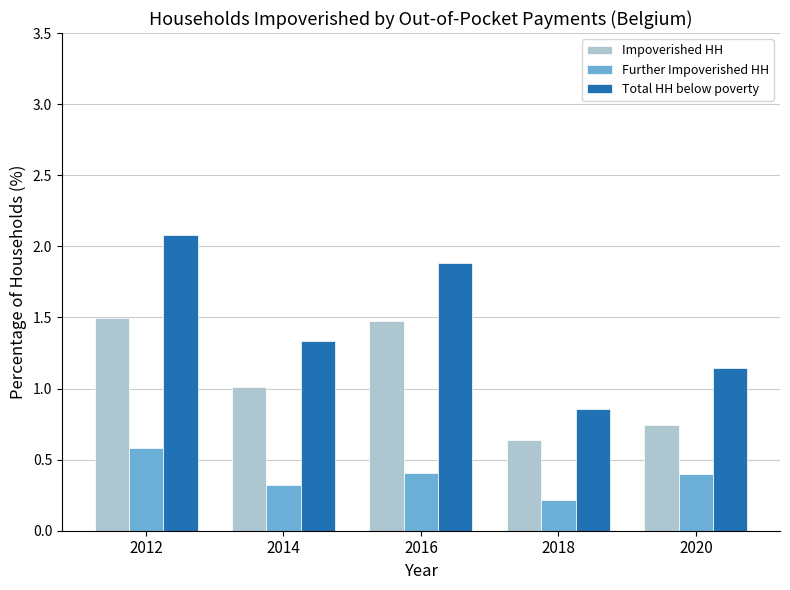

What is the difference between the second highest and second lowest values in the Further Impoverished HH series?

0.1